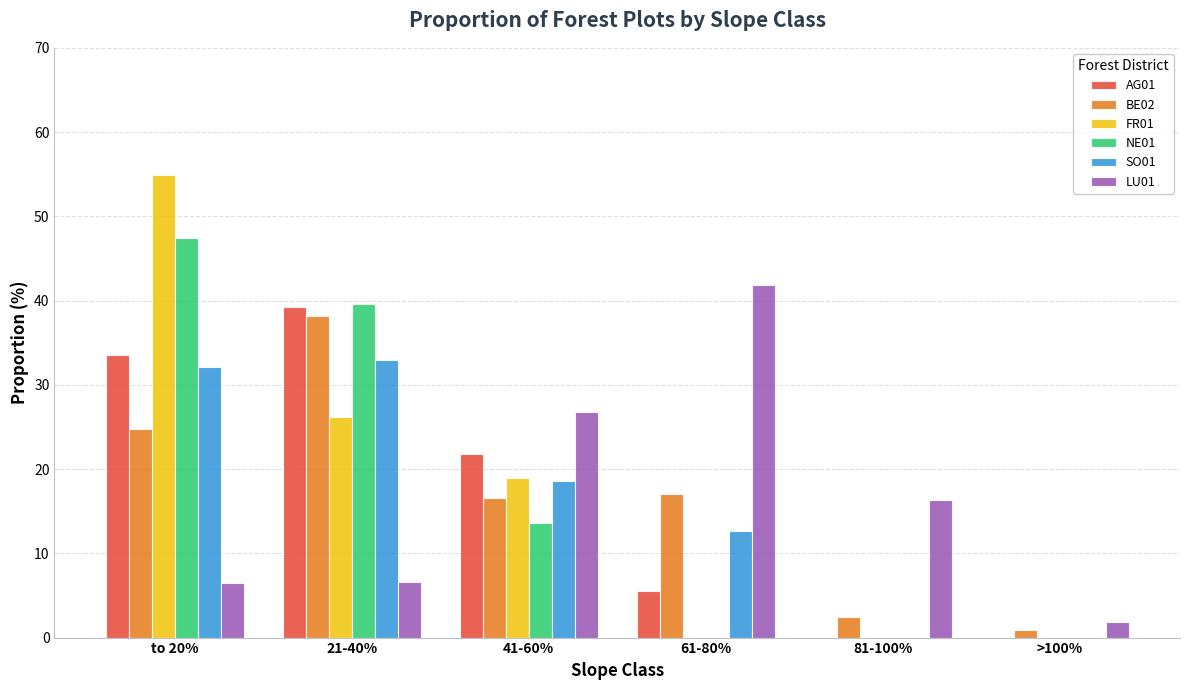

What is the highest value of the LU01 series?

41.9